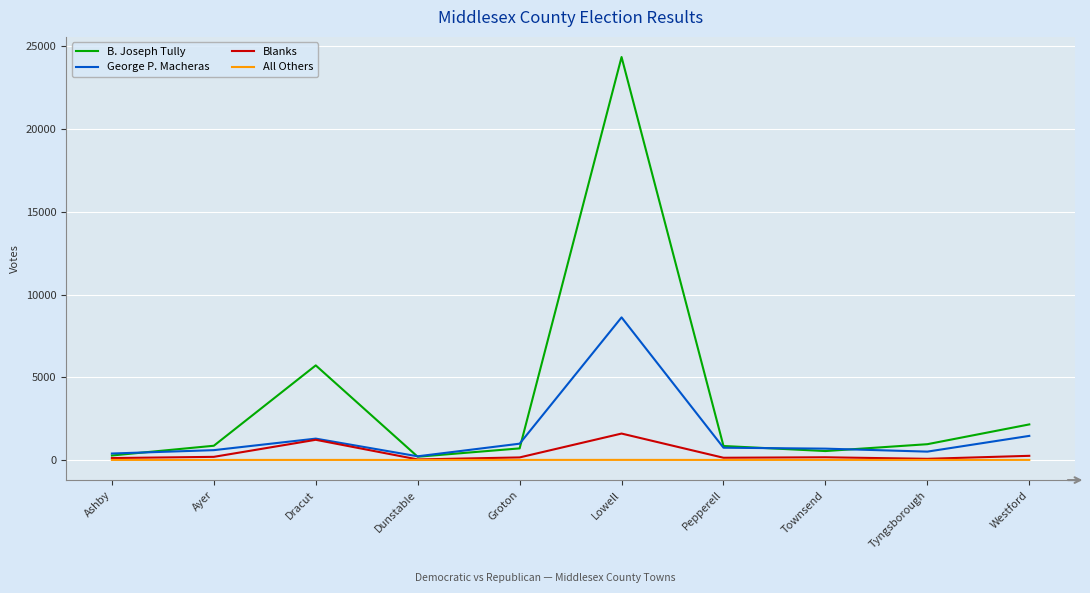

Which series has the largest range (max minus min)?

B. Joseph Tully